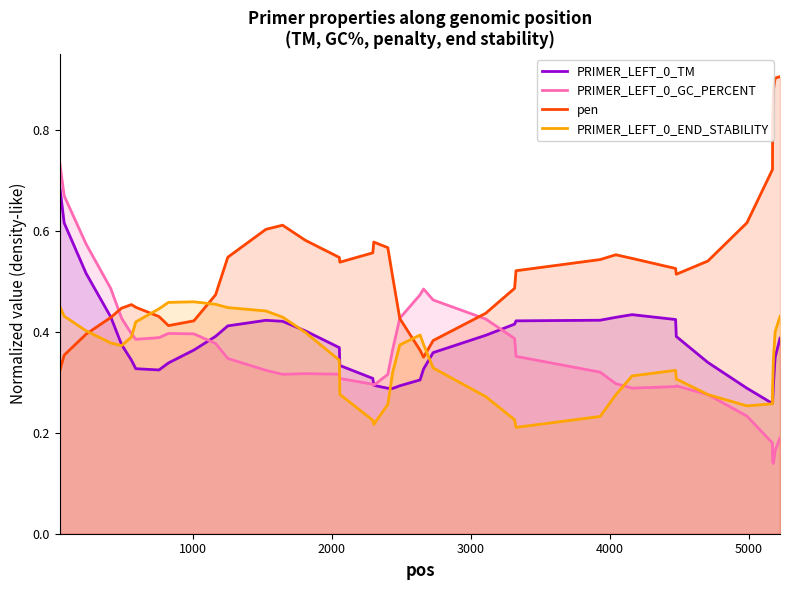

List the series in order of their peak value, lowest first.

PRIMER_LEFT_0_END_STABILITY, PRIMER_LEFT_0_TM, PRIMER_LEFT_0_GC_PERCENT, pen